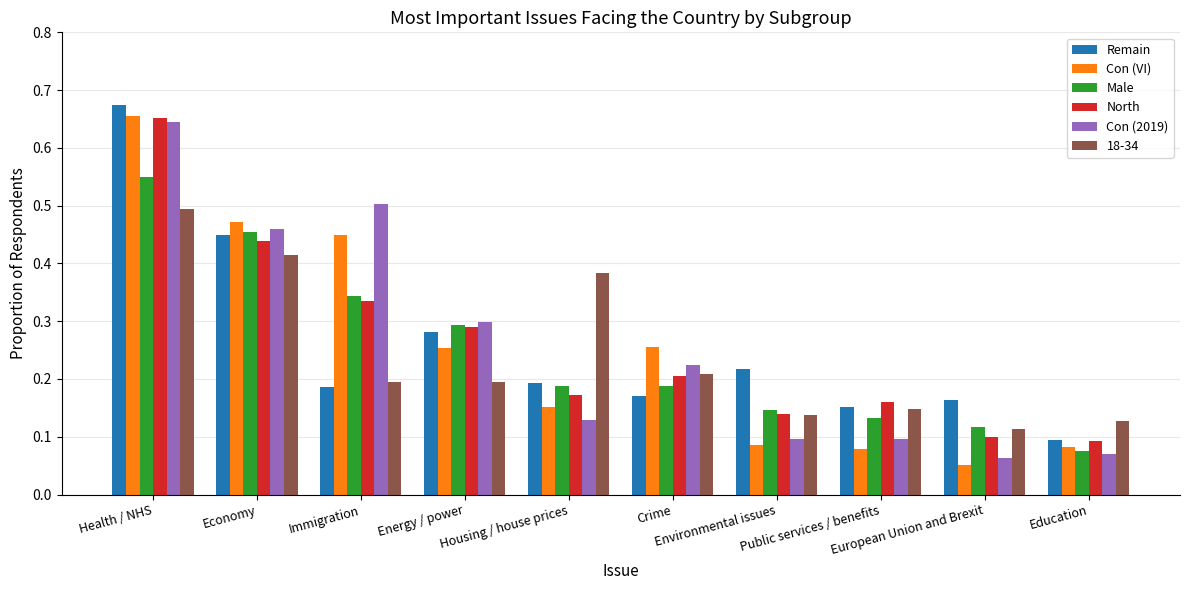

Count the number of data series in this chart.

6